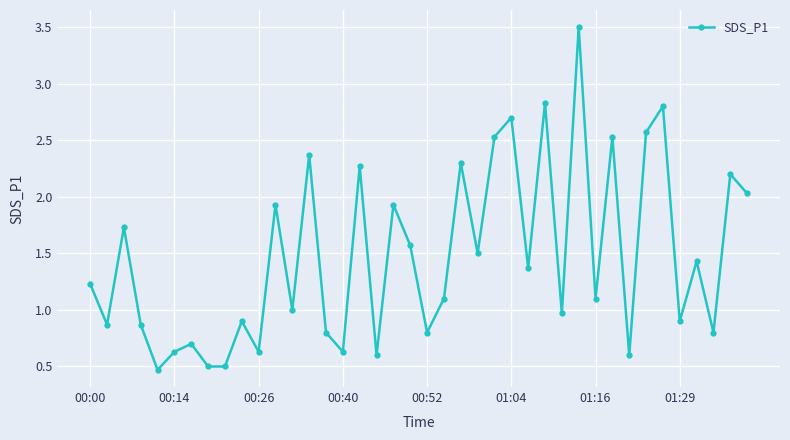

What is the greatest value displayed?

3.5